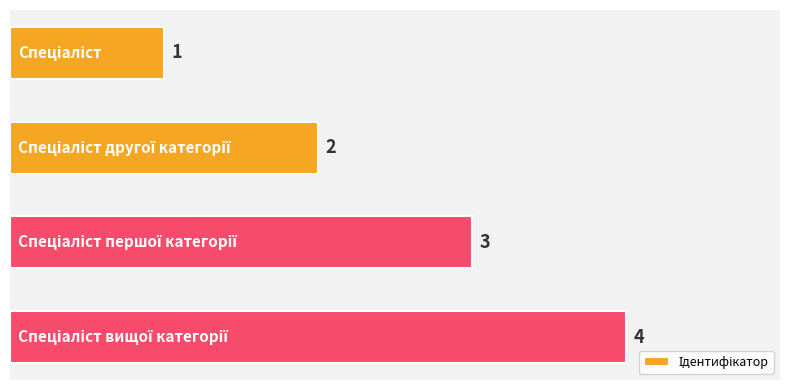

Count the values in the range 2 to 4.

3